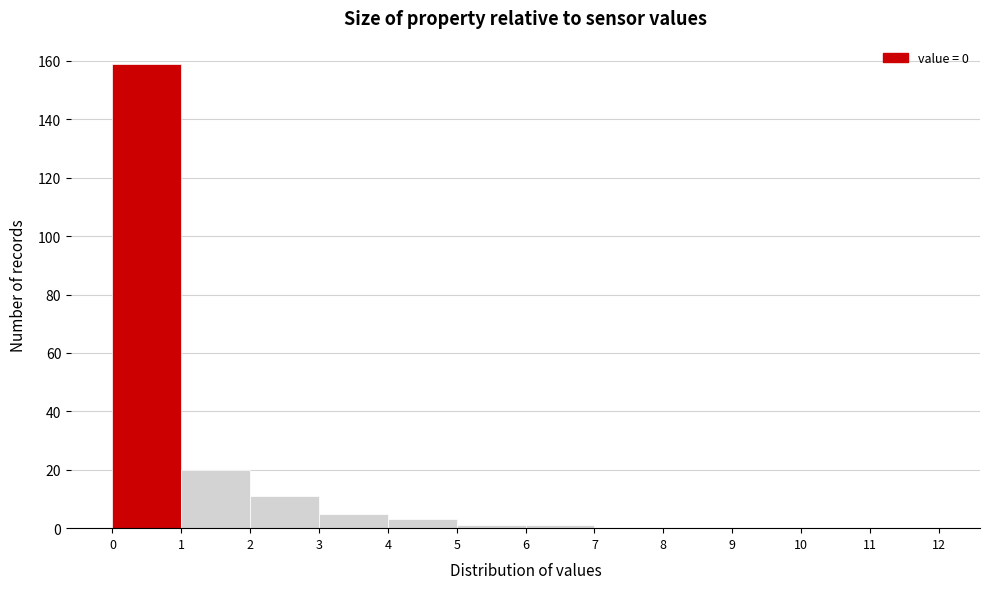

Reading left to right, transcribe this chart: for each bar, give the range it covers on the x-axis and its height. The values are not printed on the chart, so give them approximately, as read against the axis.

0 to 1: 160
1 to 2: 20
2 to 3: 12
3 to 4: 6
4 to 5: 4
5 to 6: under 2
6 to 7: under 2
7 to 8: 0
8 to 9: 0
9 to 10: 0
10 to 11: 0
11 to 12: 0